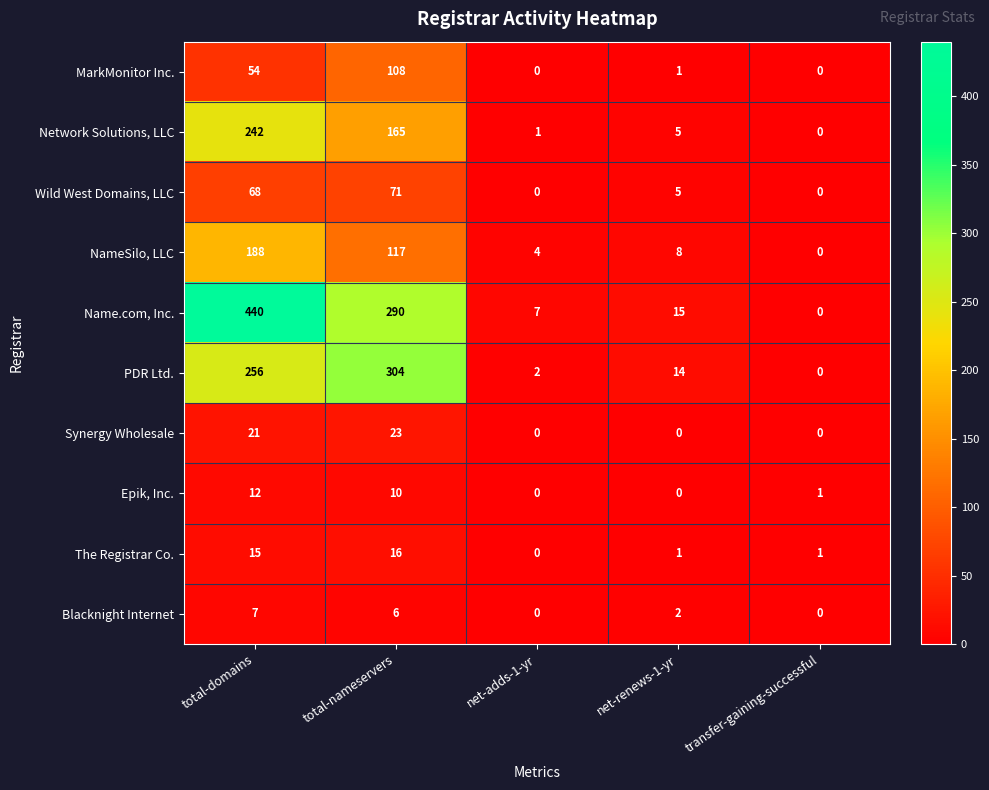

At which category is the sum across all series the highest?

total-domains